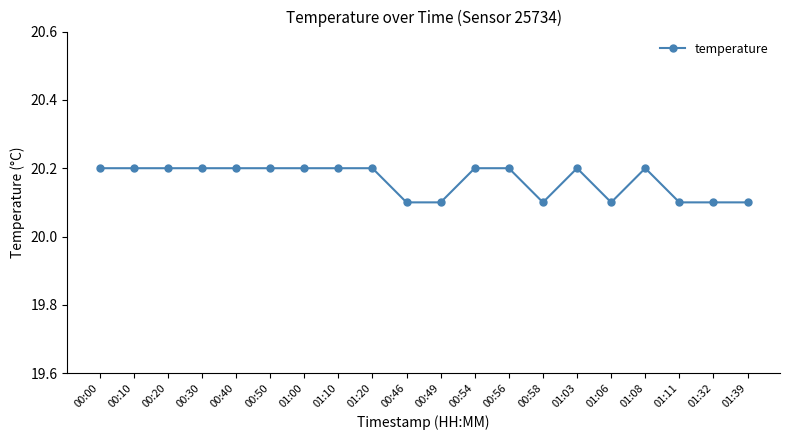

Reading left to right, what are all the values shown in this chart?

00:00=20.2	00:10=20.2	00:20=20.2	00:30=20.2	00:40=20.2	00:50=20.2	01:00=20.2	01:10=20.2	01:20=20.2	00:46=20.1	00:49=20.1	00:54=20.2	00:56=20.2	00:58=20.1	01:03=20.2	01:06=20.1	01:08=20.2	01:11=20.1	01:32=20.1	01:39=20.1